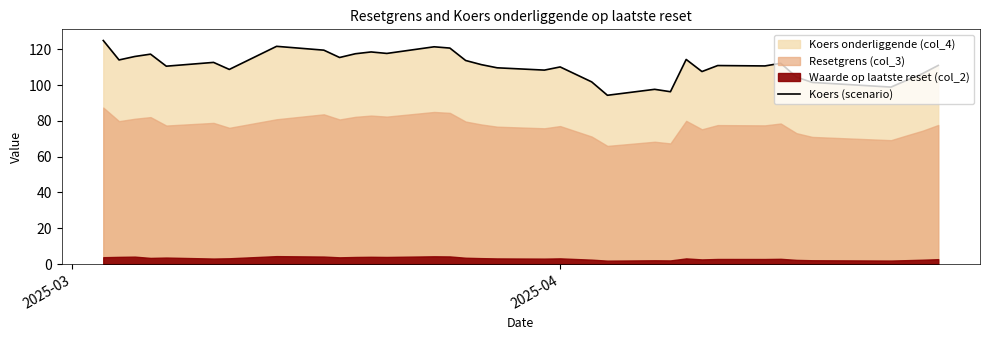

How many interior local valleys (lower than both neighbors) does the data have?

11